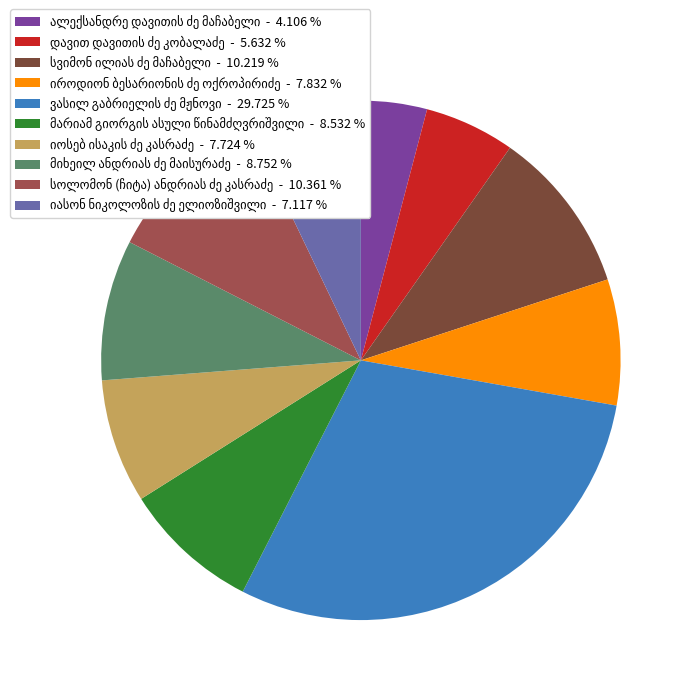

Does any single category account for the majority?

No